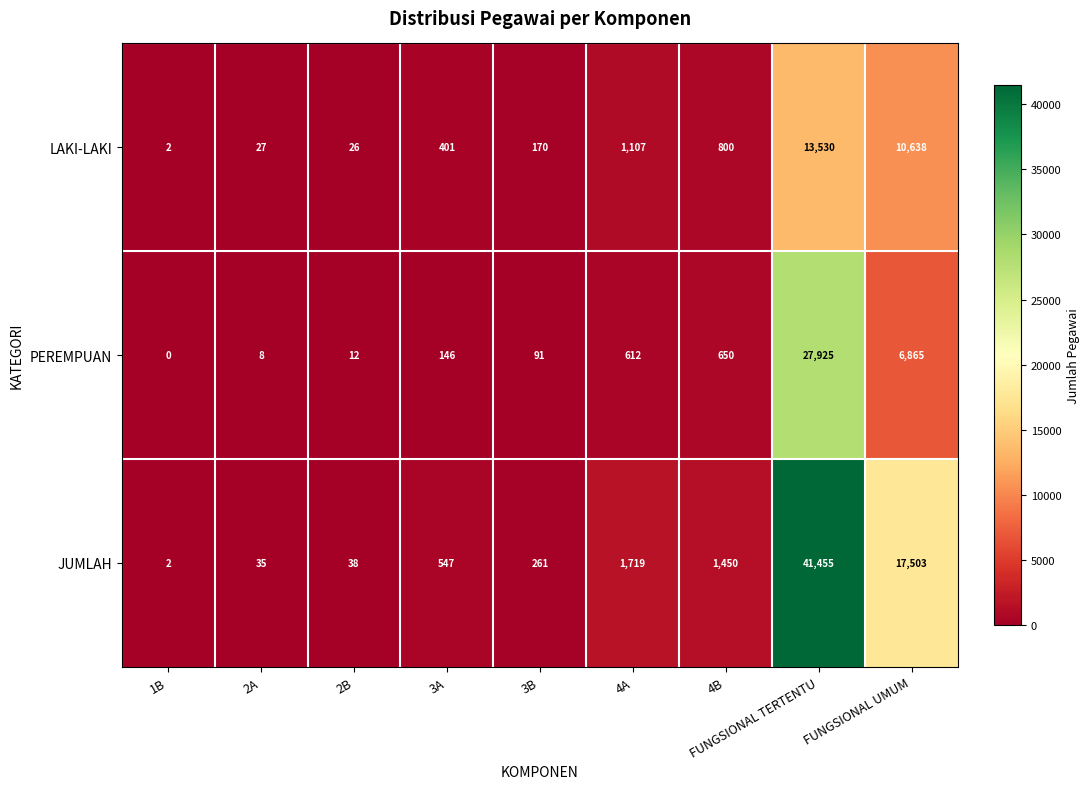

What is the greatest value displayed?

41455